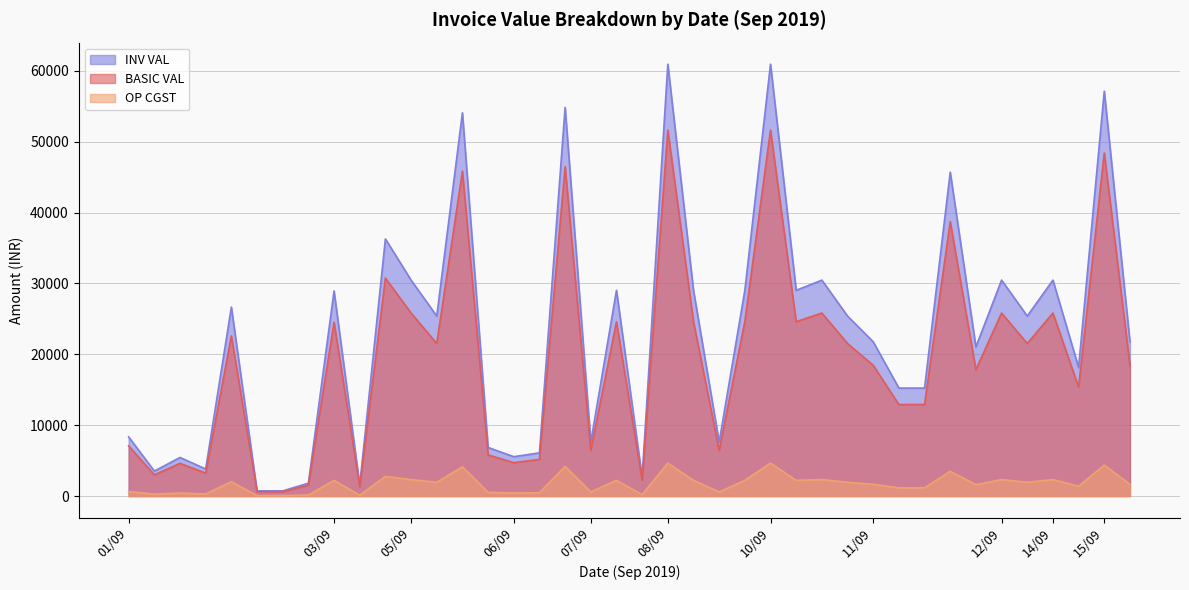

Is it true that BASIC VAL equals 64616.2 at 15/09?

False